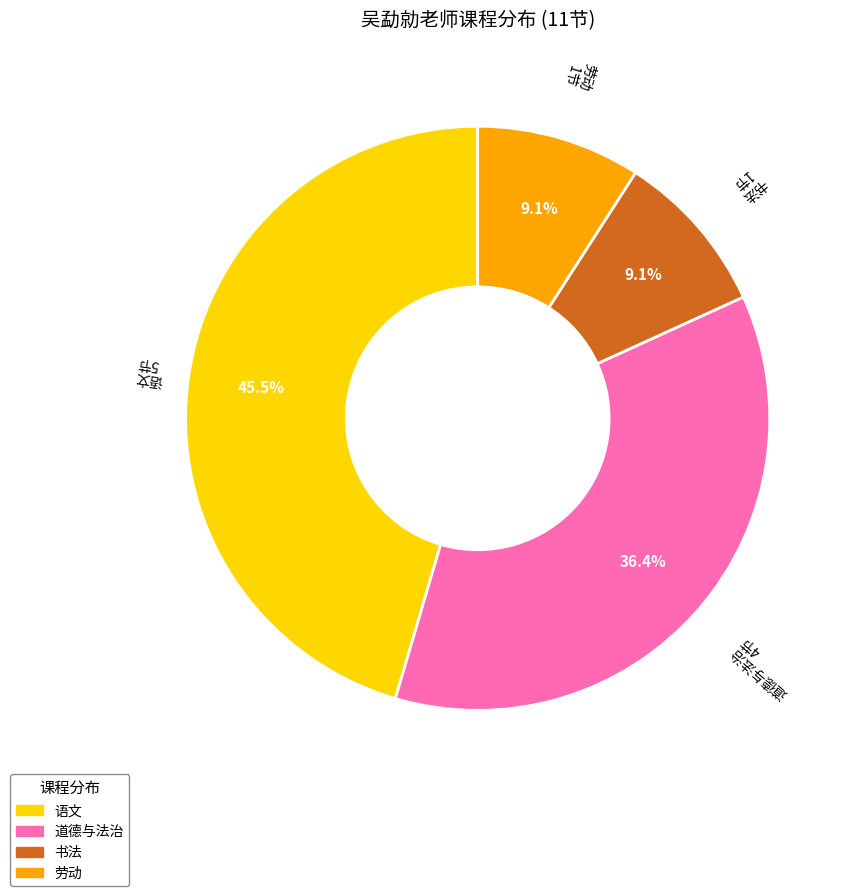

What percentage is NOT represented by 语文?

54.5%